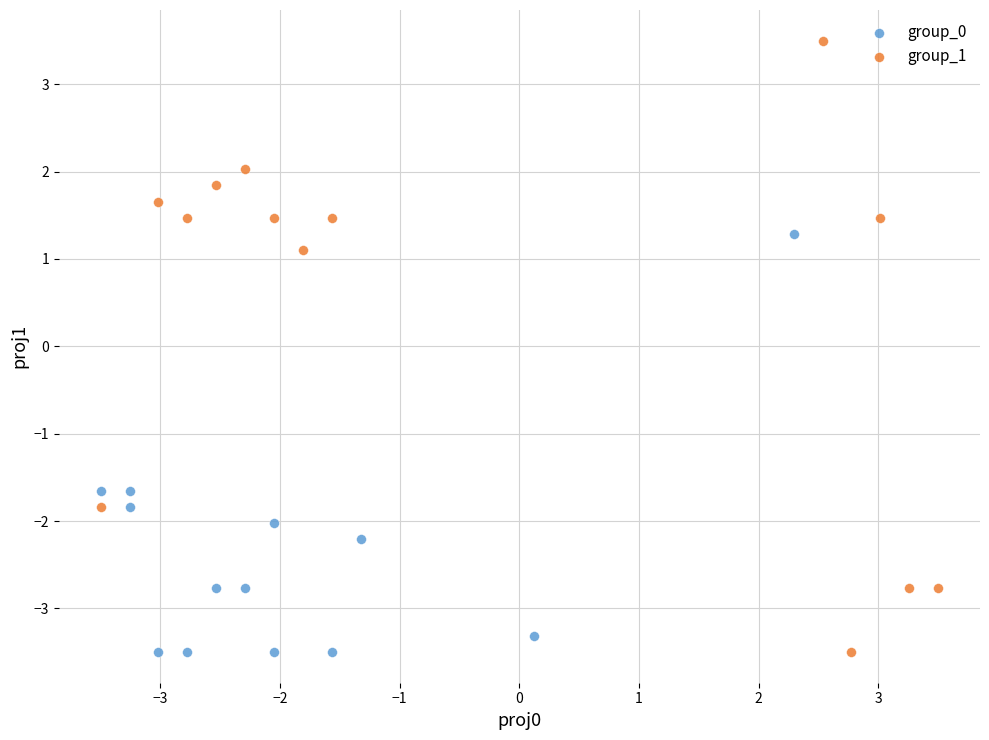

What are all the series names shown in the legend?

group_0, group_1